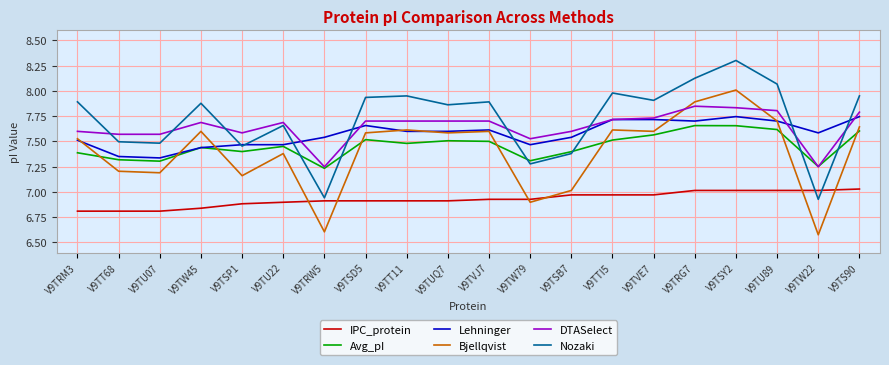

Which series has the largest range (max minus min)?

Bjellqvist